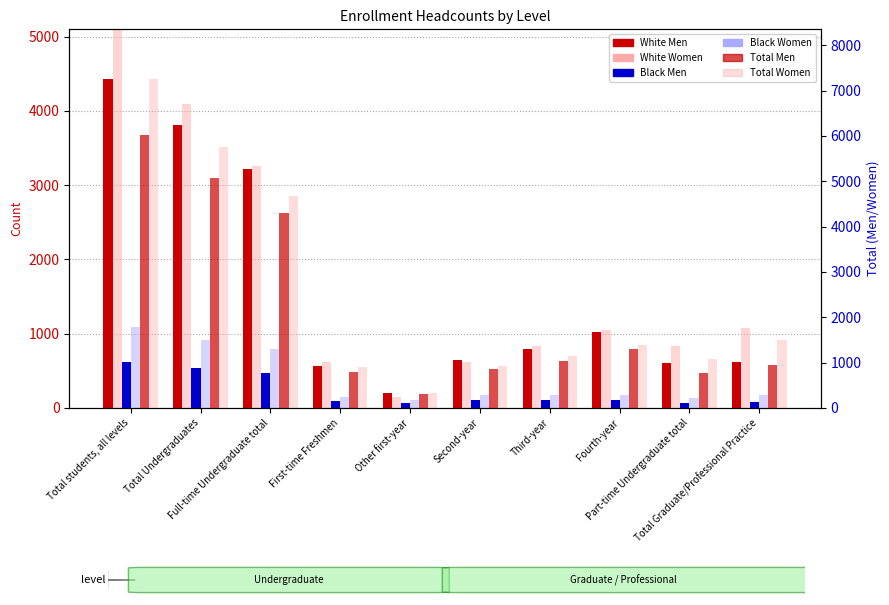

How many values in the Total Women series exceed 1398?

4